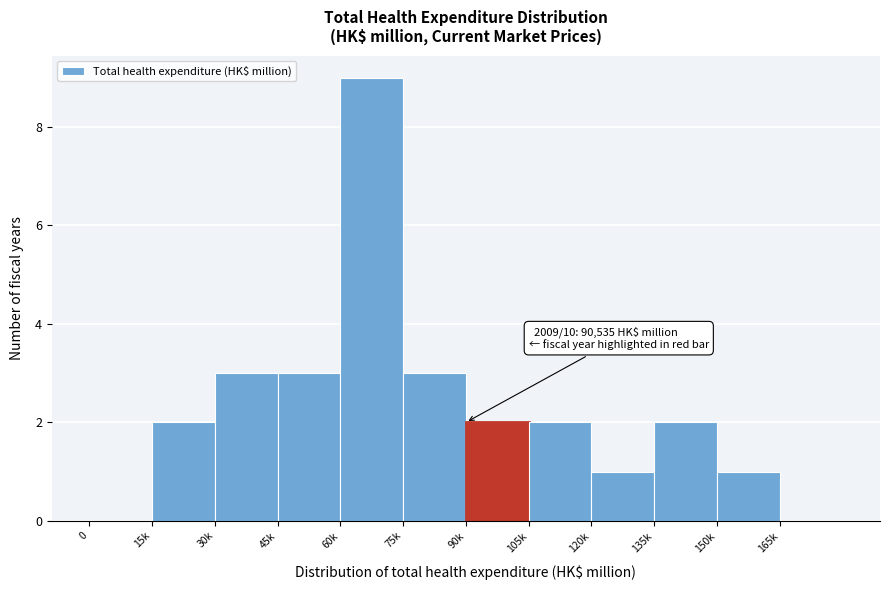

Reading left to right, extract all data points from this chart.

0=0	15k=2	30k=3	45k=3	60k=9	75k=3	90k=2	105k=2	120k=1	135k=2	150k=1	165k=0